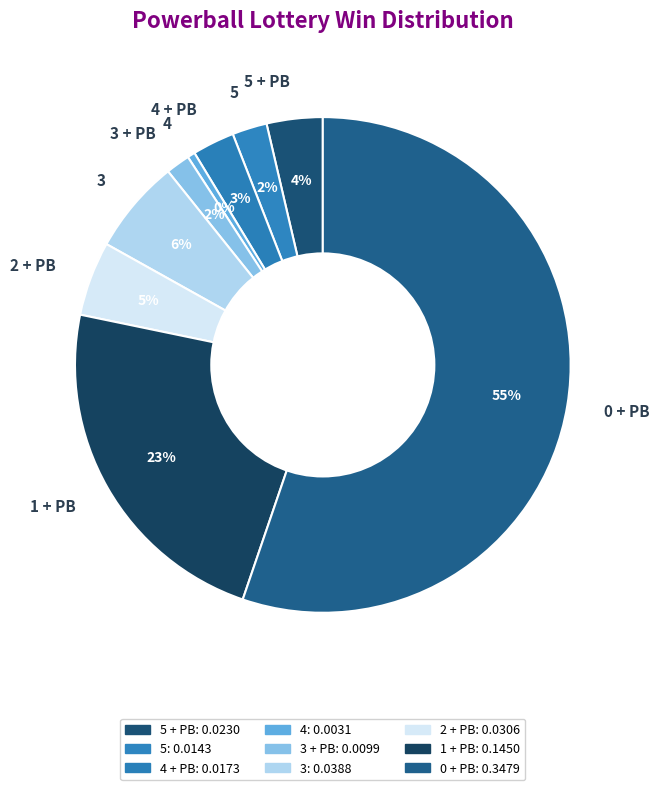

Does 2 + PB account for over 50% of the chart?

No